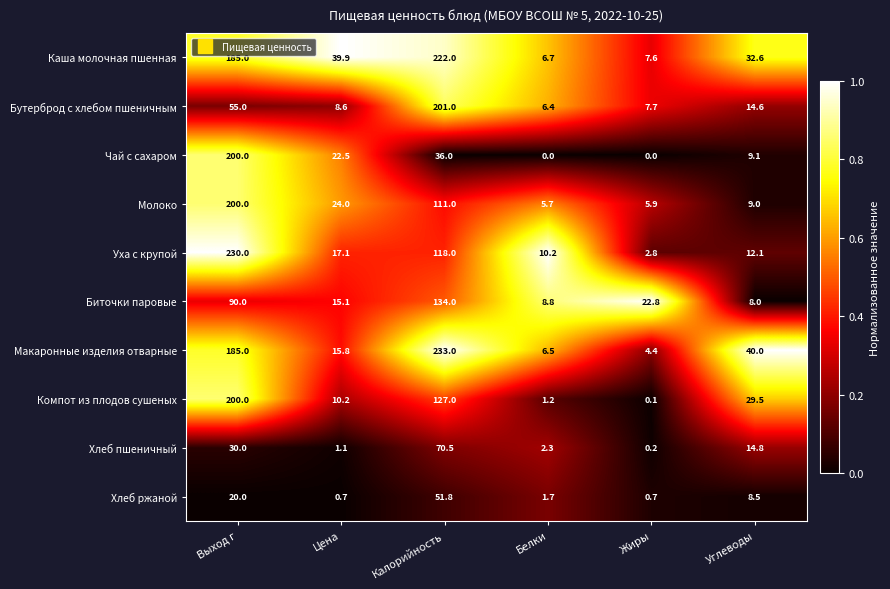

What is the total value across all series at Жиры?

52.2